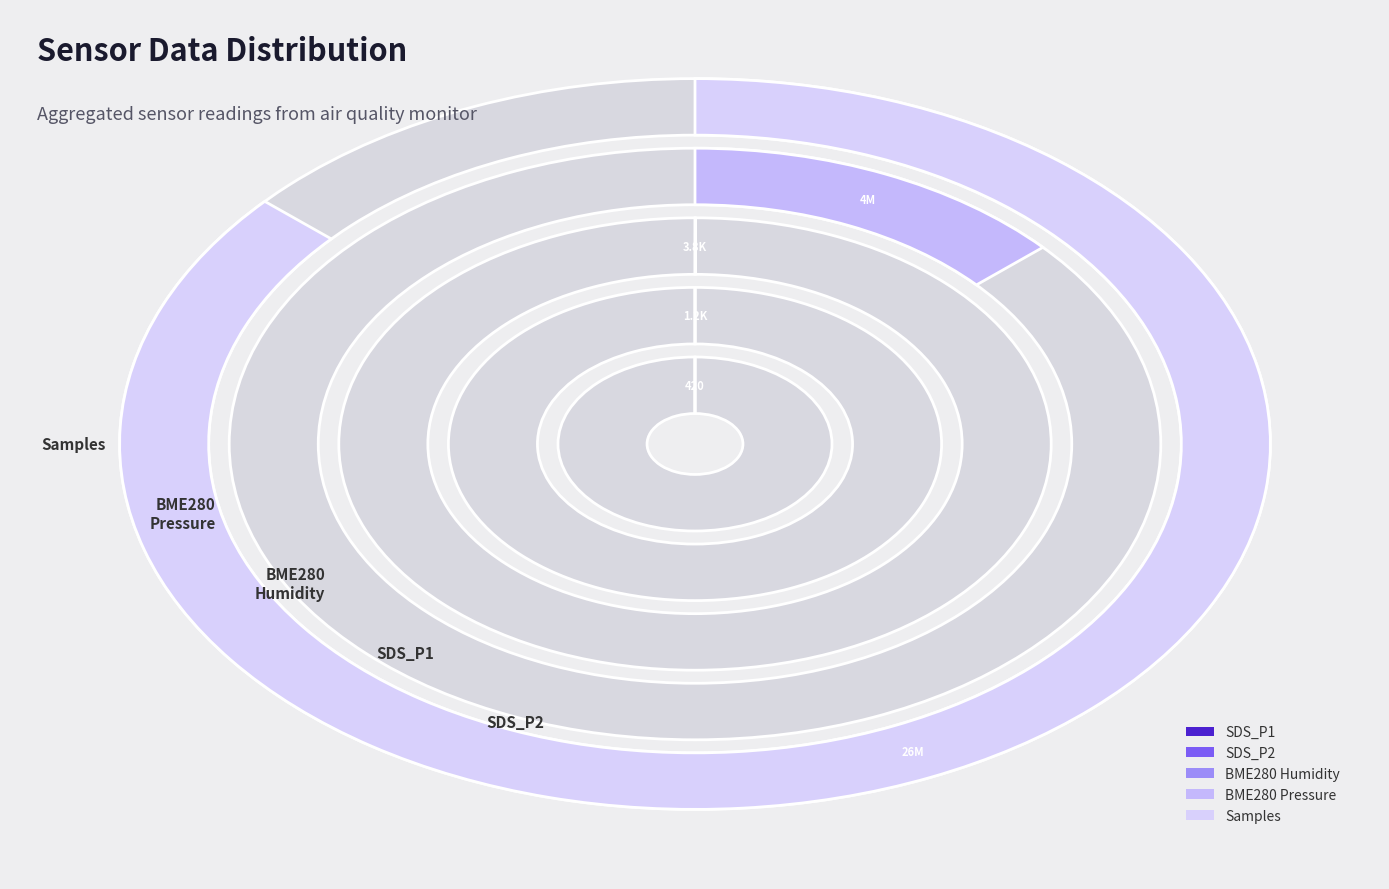

True or false: 14 accounts for 1% of the total.

False